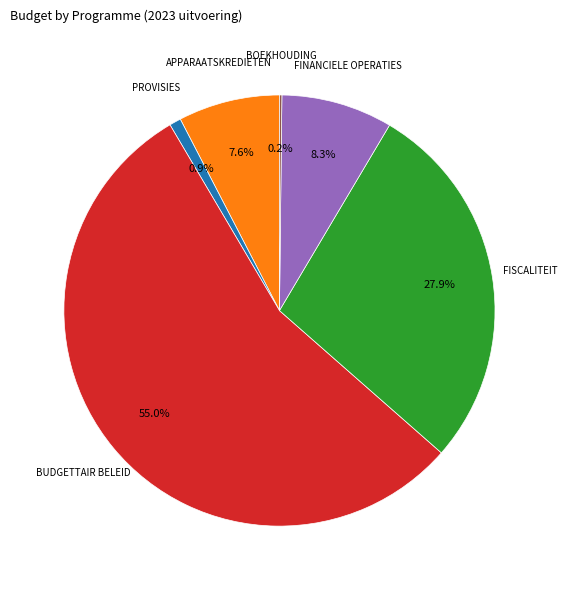

Is there any slice that represents more than half of the pie?

Yes